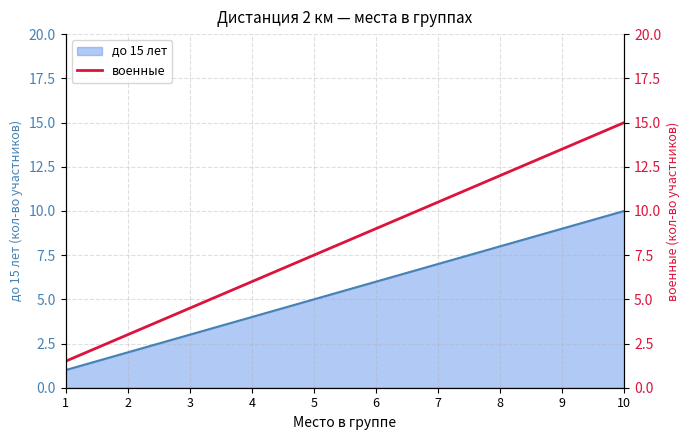

Rank the categories by value from highest to lowest.

10, 9, 8, 7, 6, 5, 4, 3, 2, 1